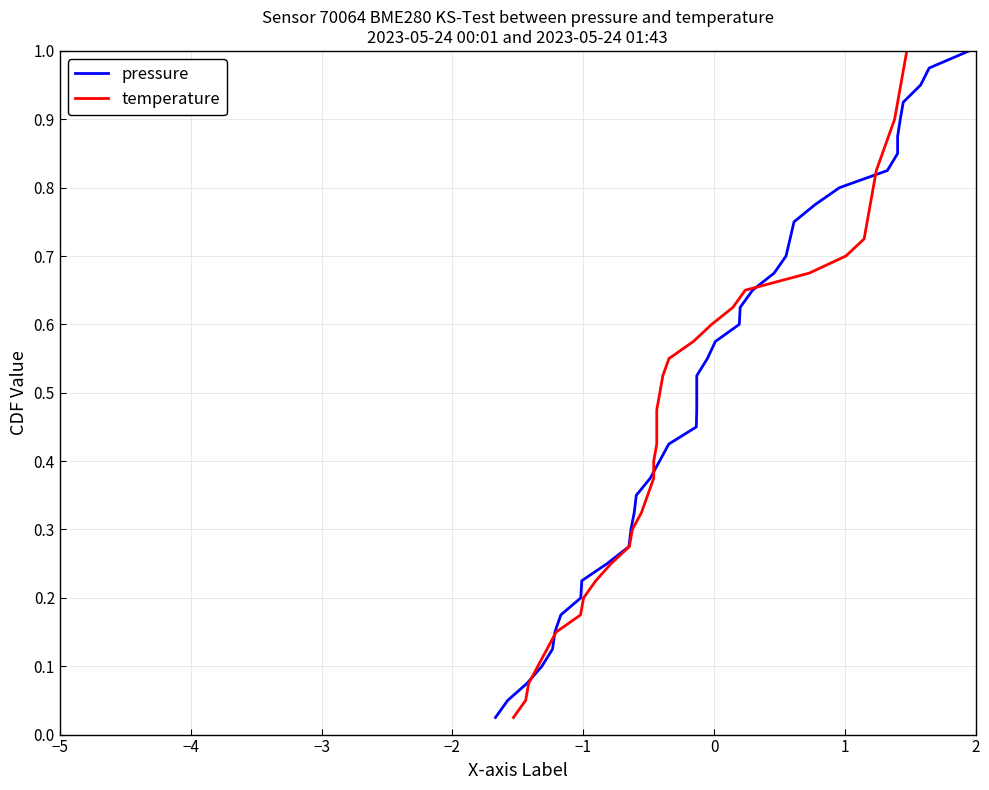

How many categories are shown in the chart?

40